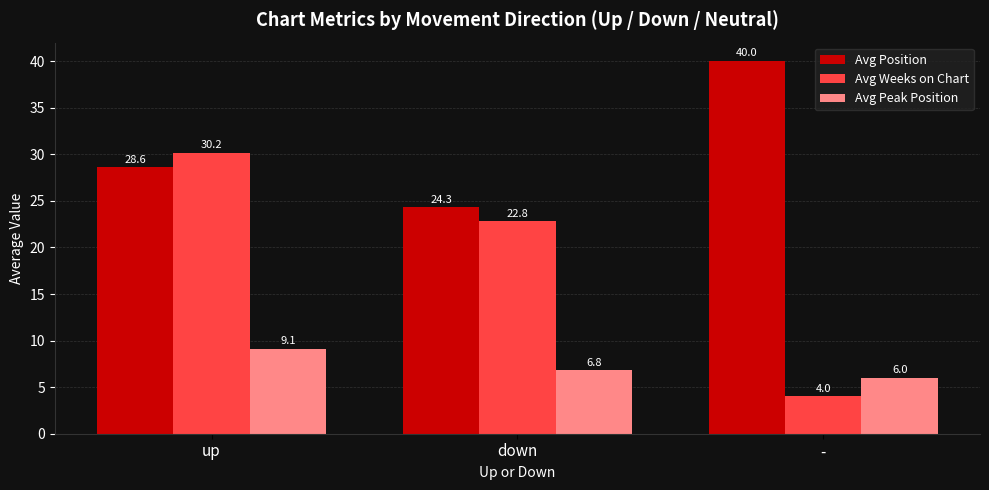

What are all the series names shown in the legend?

Avg Position, Avg Weeks on Chart, Avg Peak Position